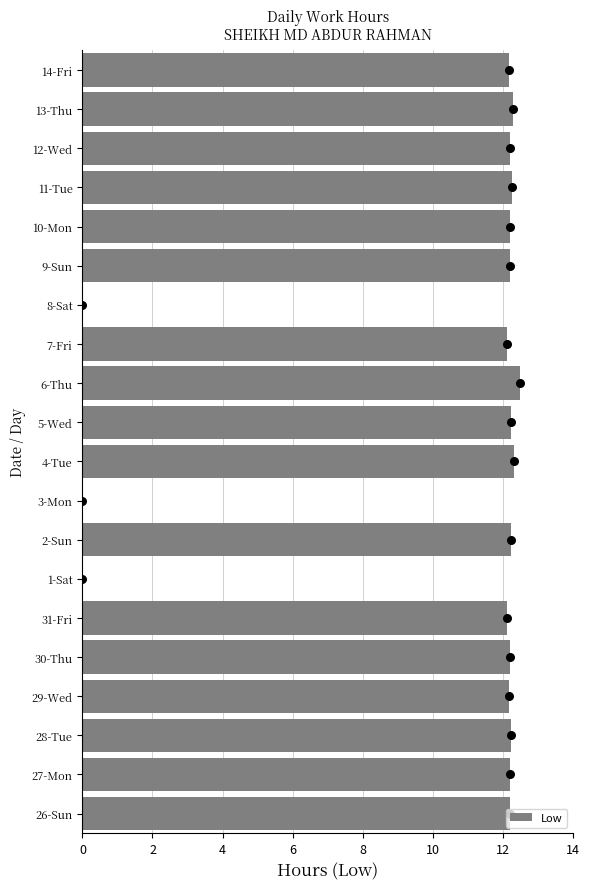

What is the sum of the Low values at 14-Fri and 31-Fri?

24.3